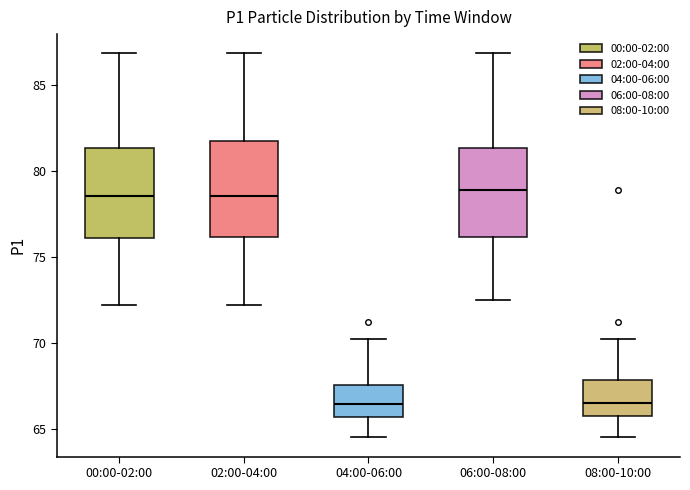

Where is the lower edge of the box for 06:00-08:00 on the y-axis? The values are not printed on the chart, so give them approximately, as read against the axis.

76.0